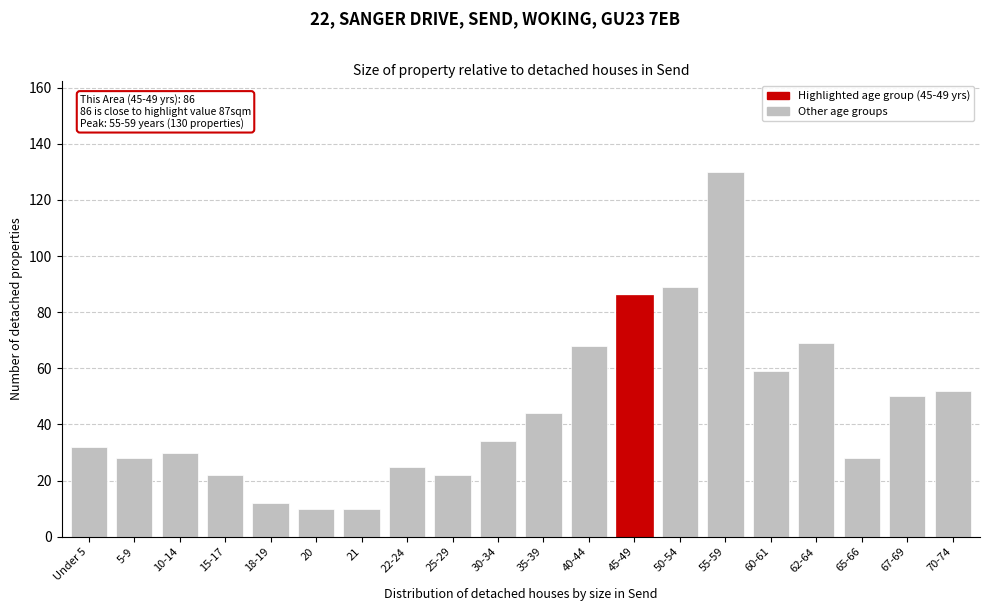

Reading right to left, what are all the values shown in this chart?

52	50	28	69	59	130	89	86	68	44	34	22	25	10	10	12	22	30	28	32